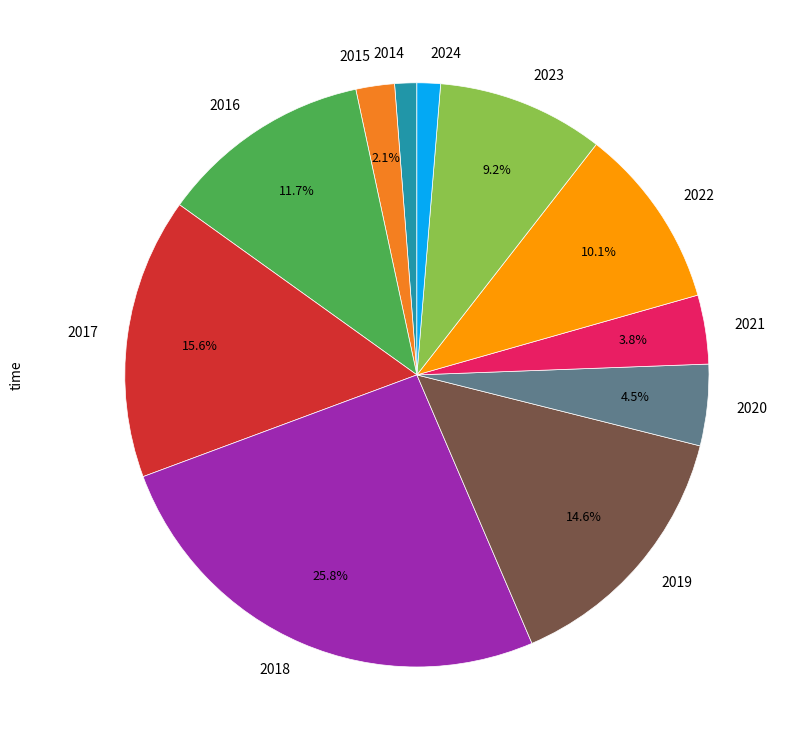

Which category has the biggest portion of the pie?

2018